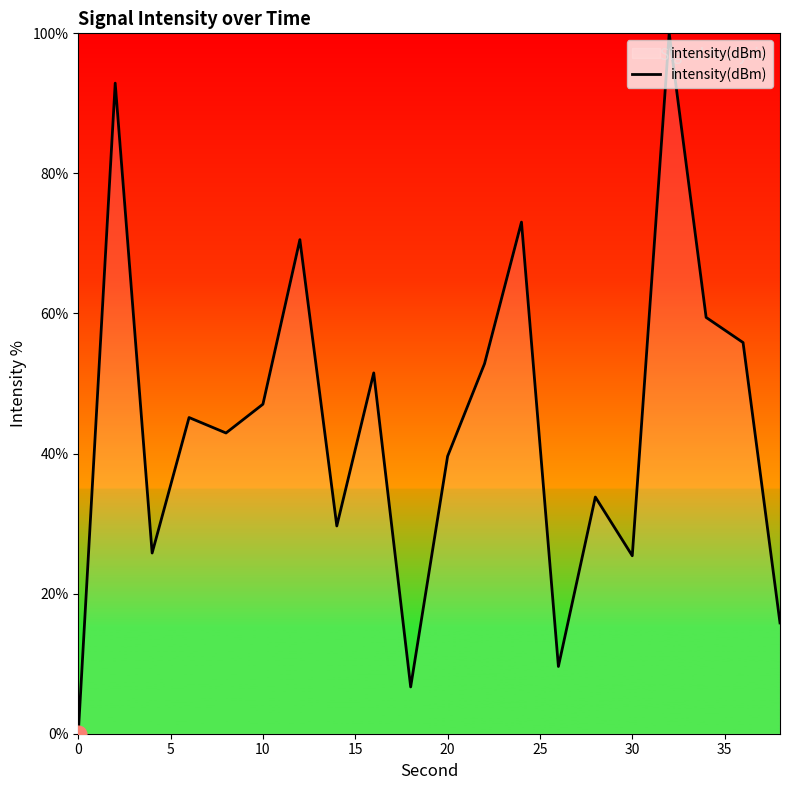

What is the difference between the maximum and minimum values?

100.0